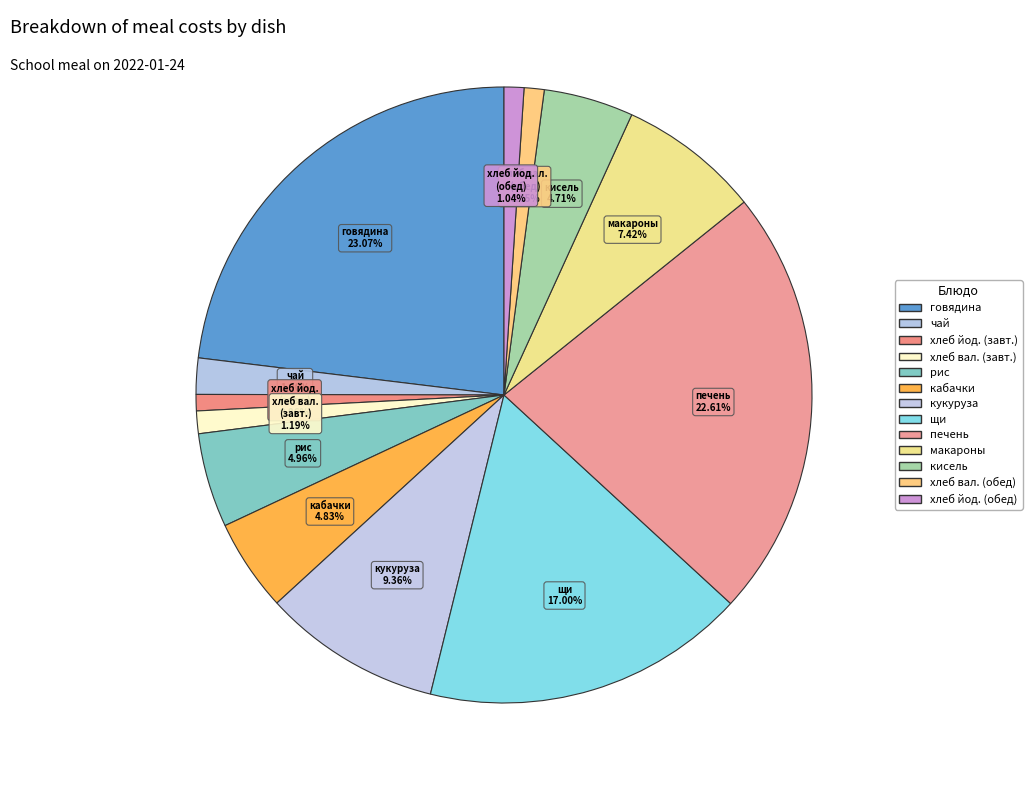

How many segments does this pie chart have?

13